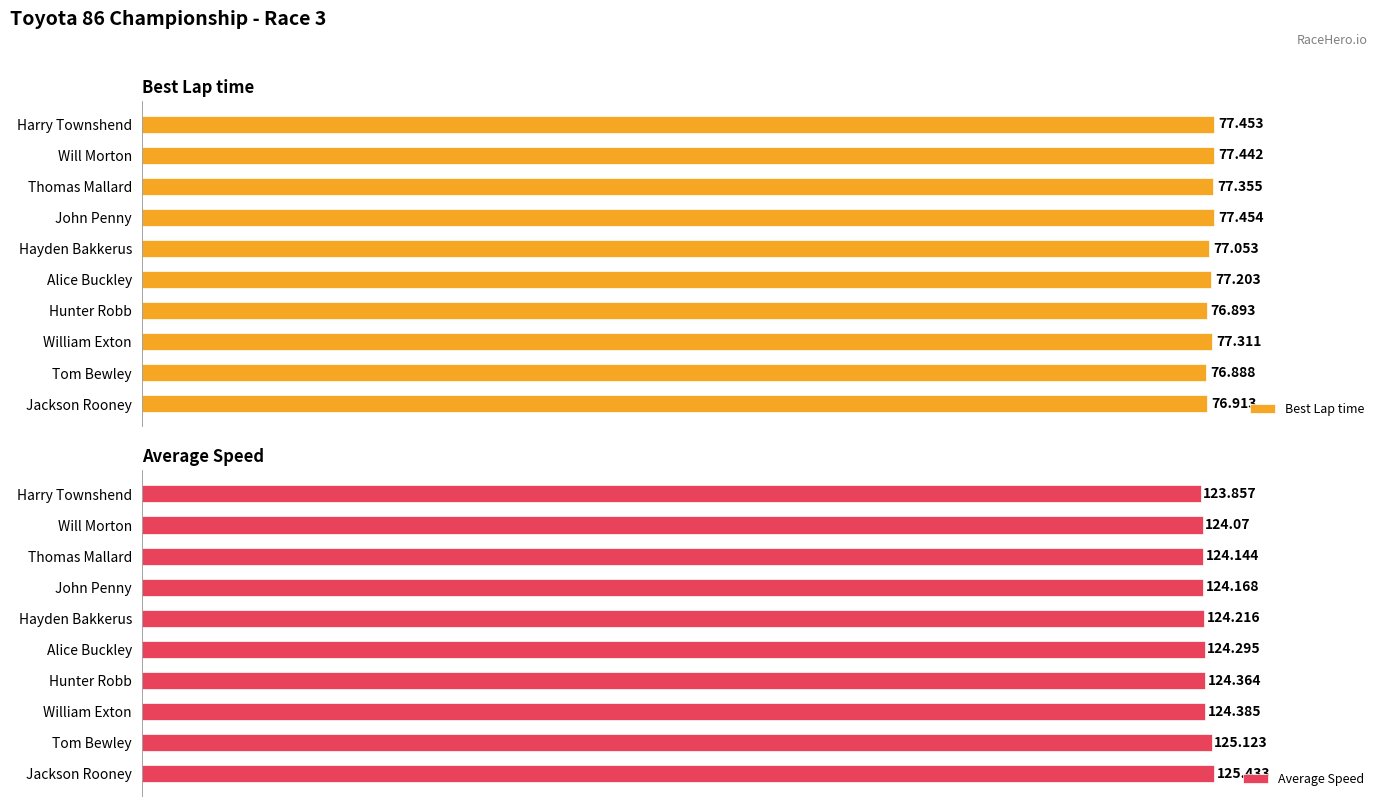

How many bars are there in total?

20